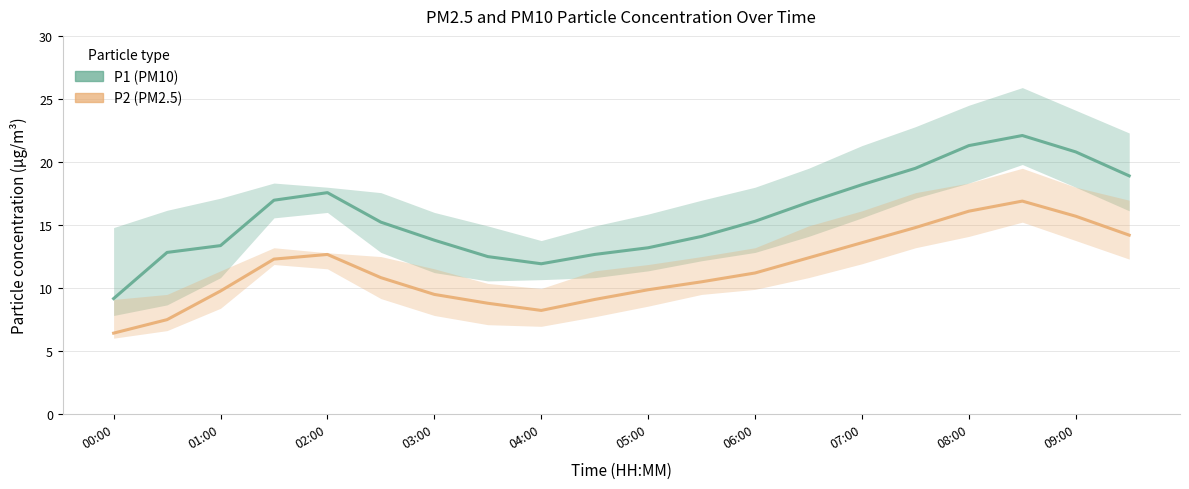

What is the maximum value for P2 (PM2.5)?

16.9